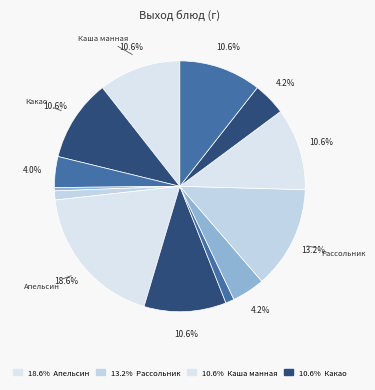

Count the number of slices in the pie.

13